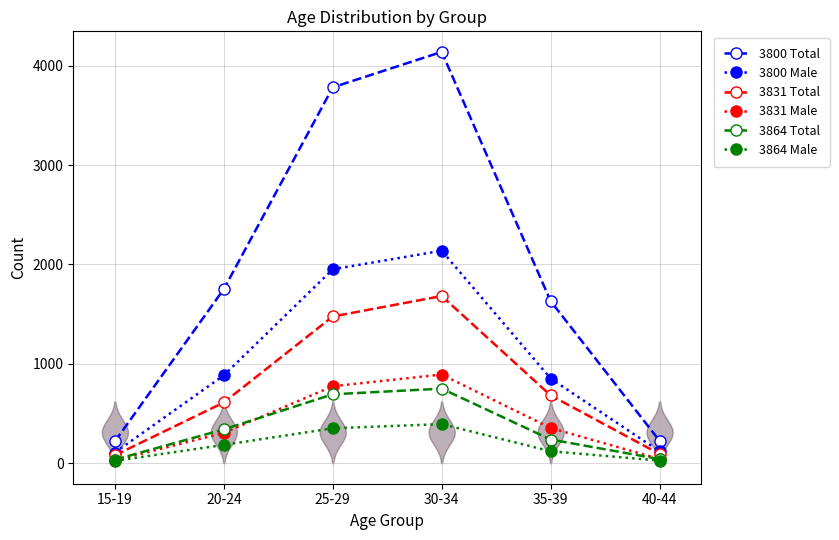

True or false: 3800 Male and 3831 Total cross at least once.

False